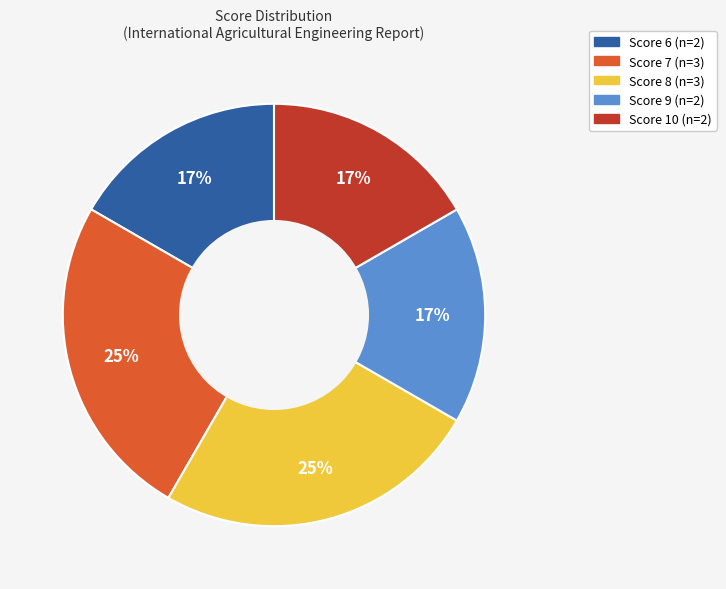

Is there a majority slice in this chart?

No